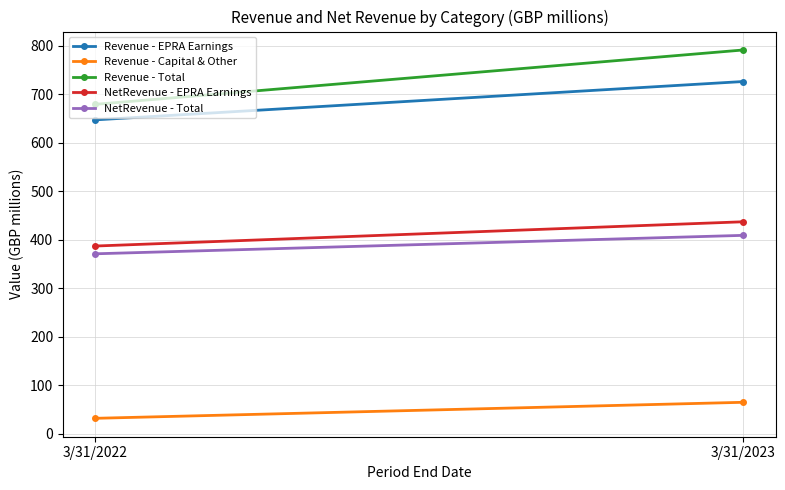

Which series has the largest total across all categories?

Revenue - Total